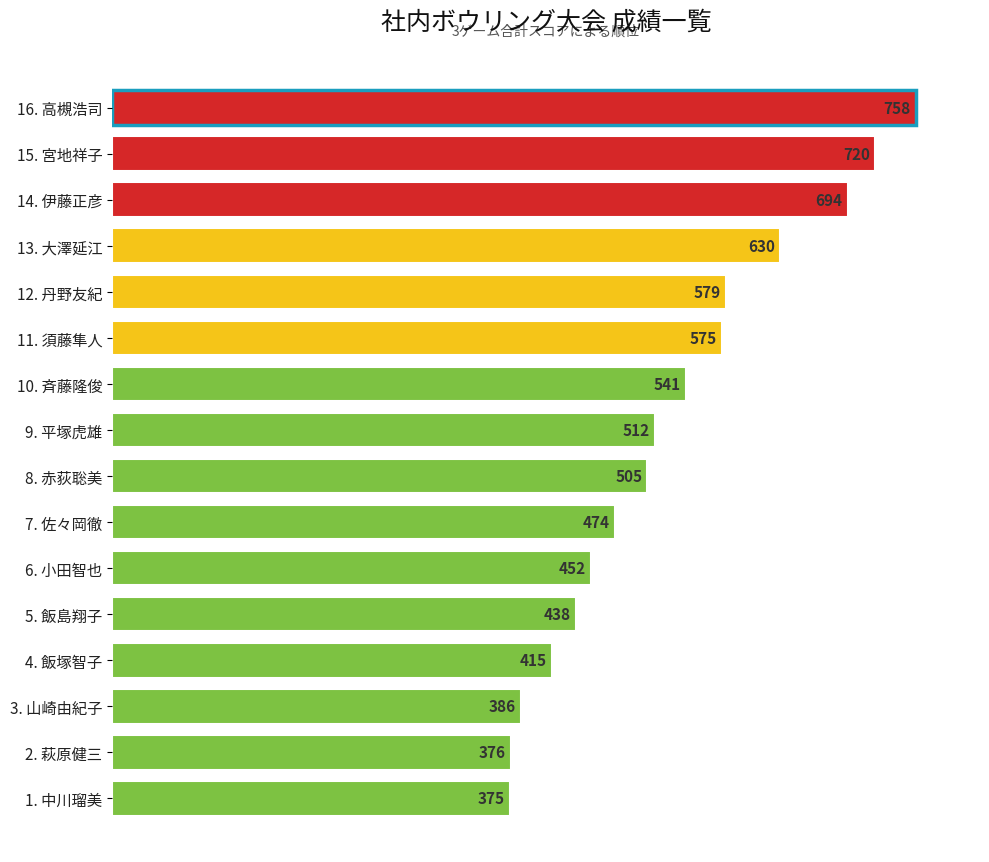

How many bars are there in total?

16